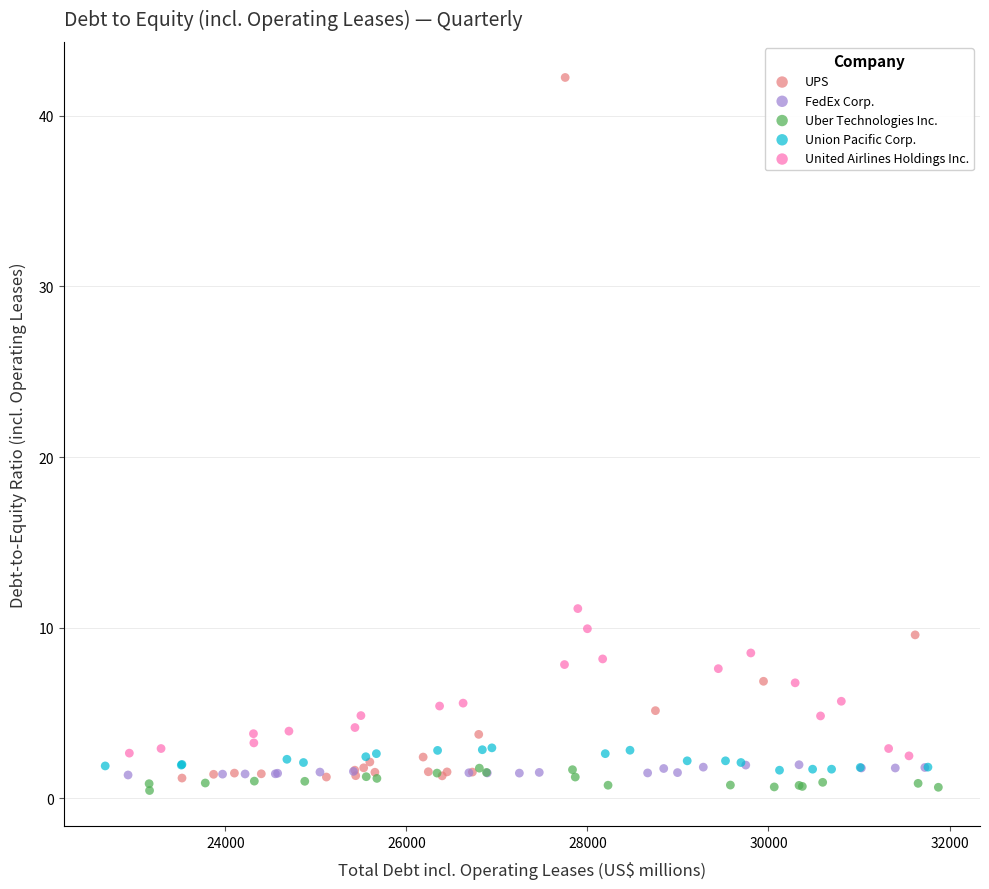

Which series has the widest spread of Y values?

UPS